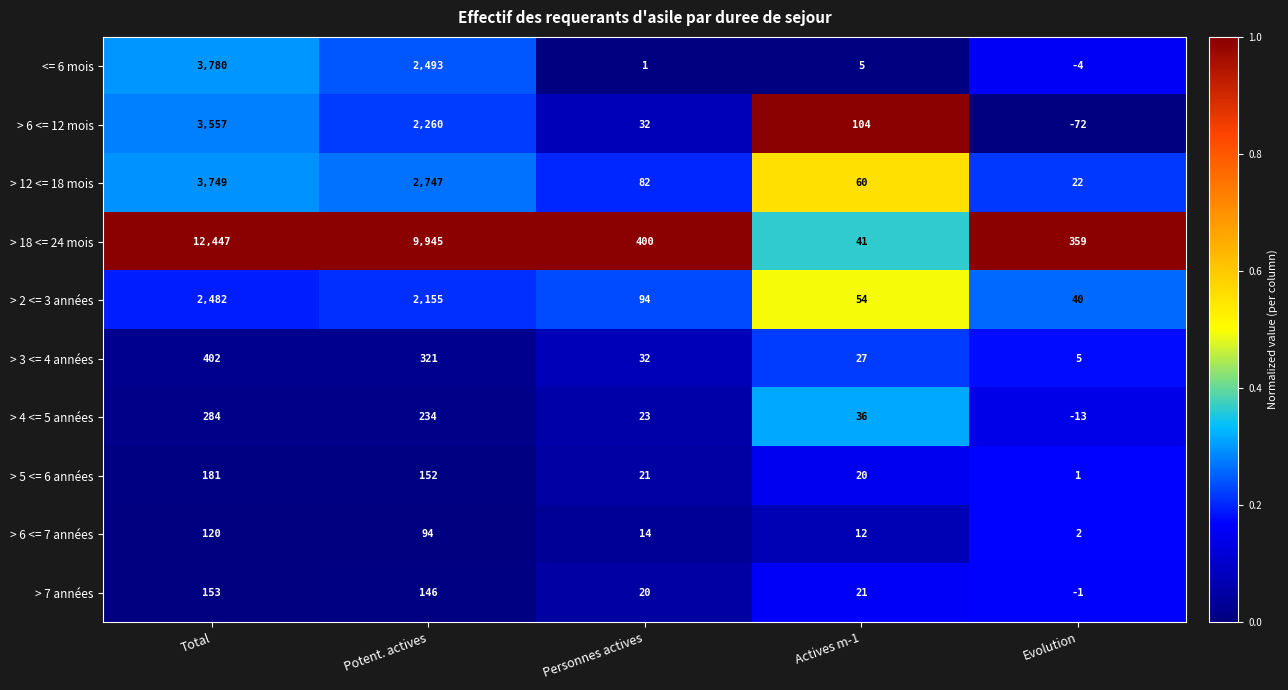

What is the minimum value shown in the chart?

-72